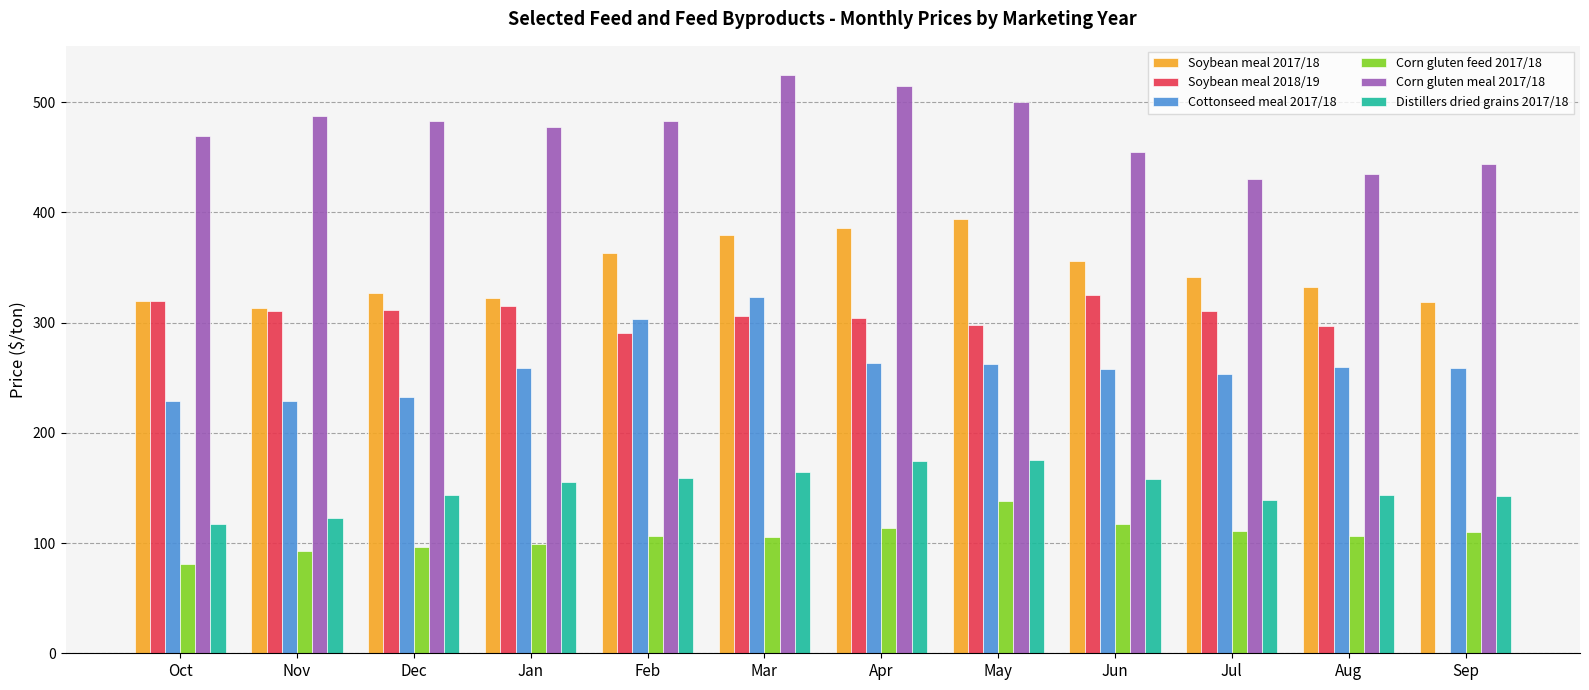

What are all the series names shown in the legend?

Soybean meal 2017/18, Soybean meal 2018/19, Cottonseed meal 2017/18, Corn gluten feed 2017/18, Corn gluten meal 2017/18, Distillers dried grains 2017/18